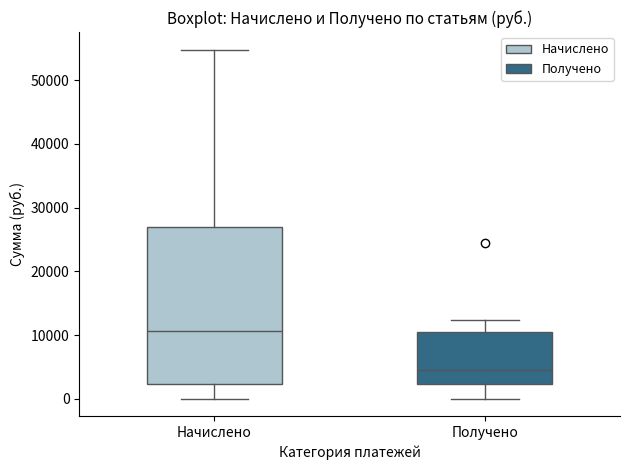

Reading left to right, read every box against the y-axis: the position of its median line, the range the box covers, and the ends of its whiskers. The values are not printed on the chart, so give them approximately, as read against the axis.

Начислено: median 11000, box 2000 to 27000, whiskers 0 to 55000
Получено: median 5000, box 2000 to 10000, whiskers 0 to 12000